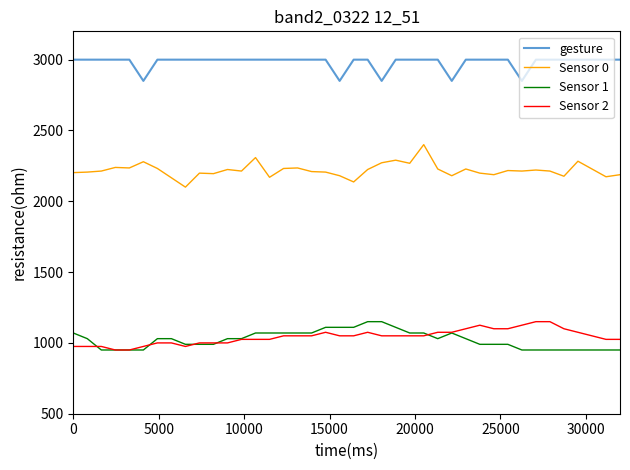

What is the minimum value for Sensor 0?

2100.0